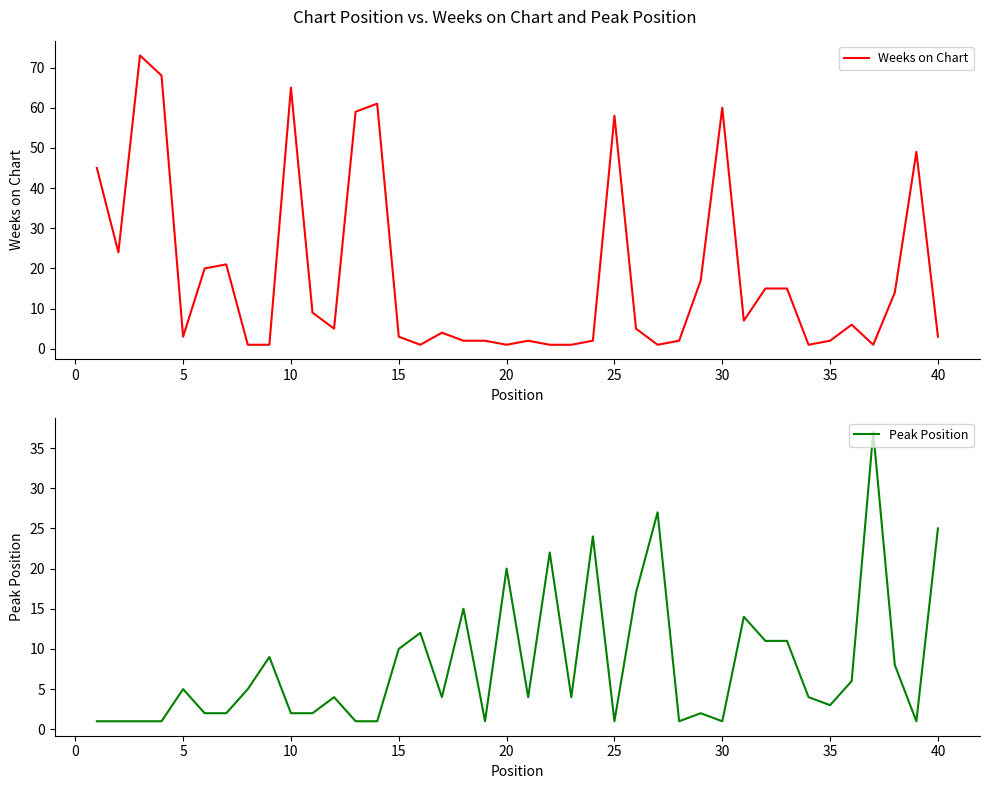

The Weeks on Chart series shows 3 at 15. True or false?

True